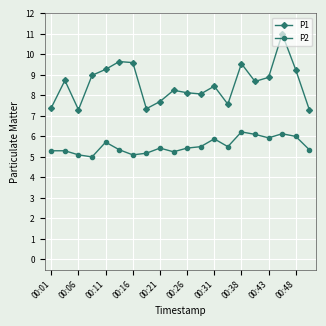

At how many categories does at least one series exceed 5?

20